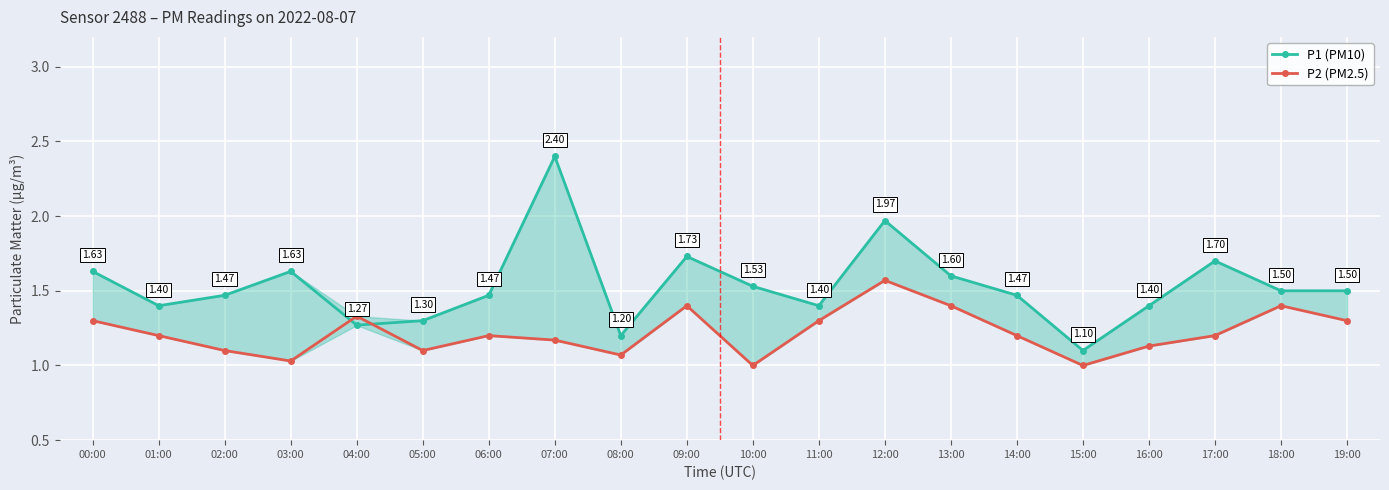

At how many categories does at least one series exceed 1?

20